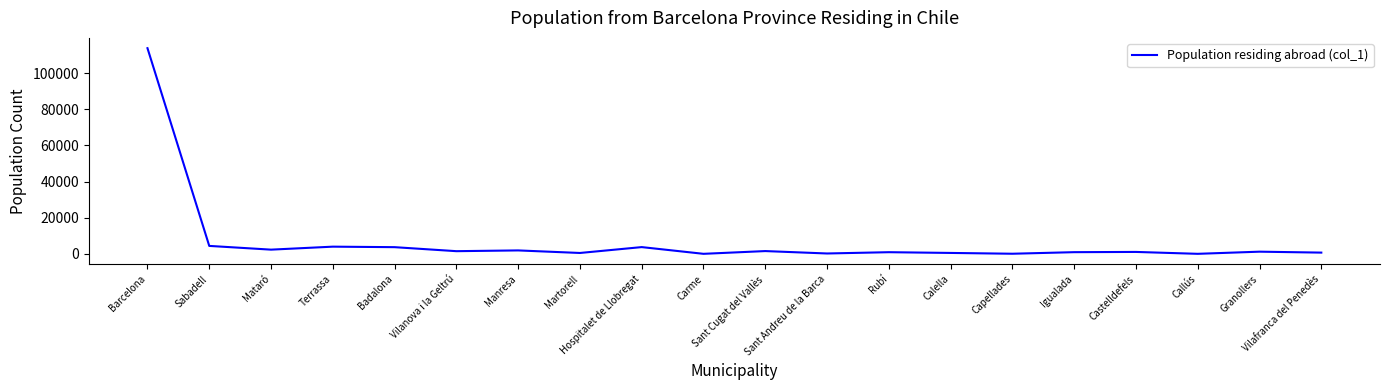

What is the greatest value displayed?

113763